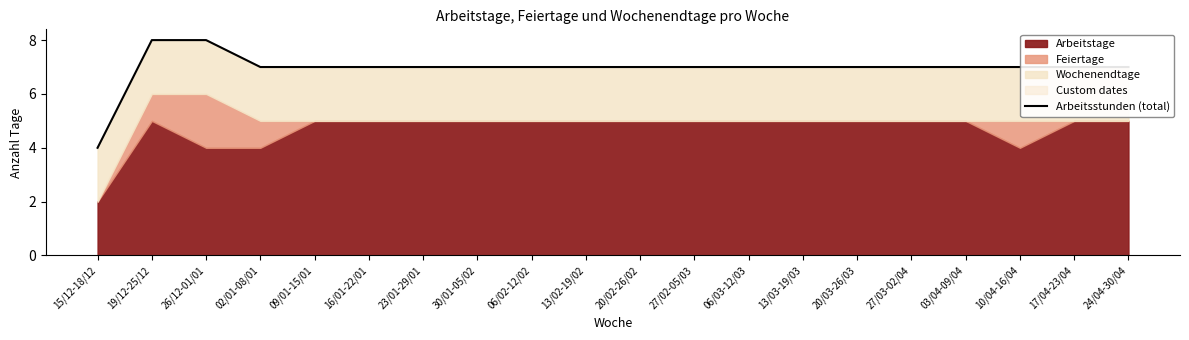

Does the chart have visible grid lines?

No